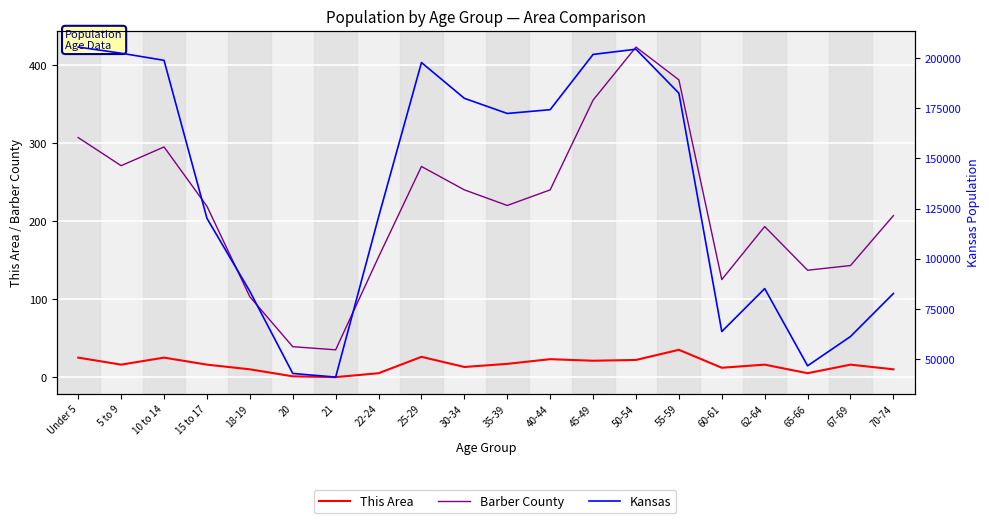

What position from the right is 40-44?

9